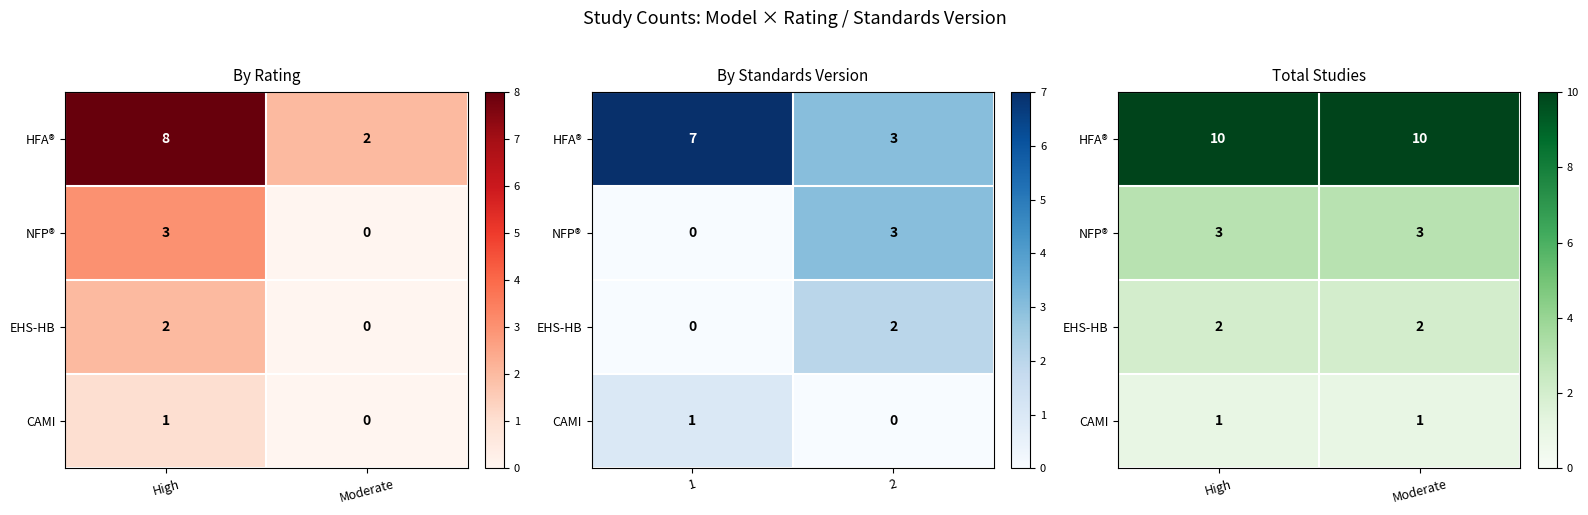

How many data points does each series have?

2